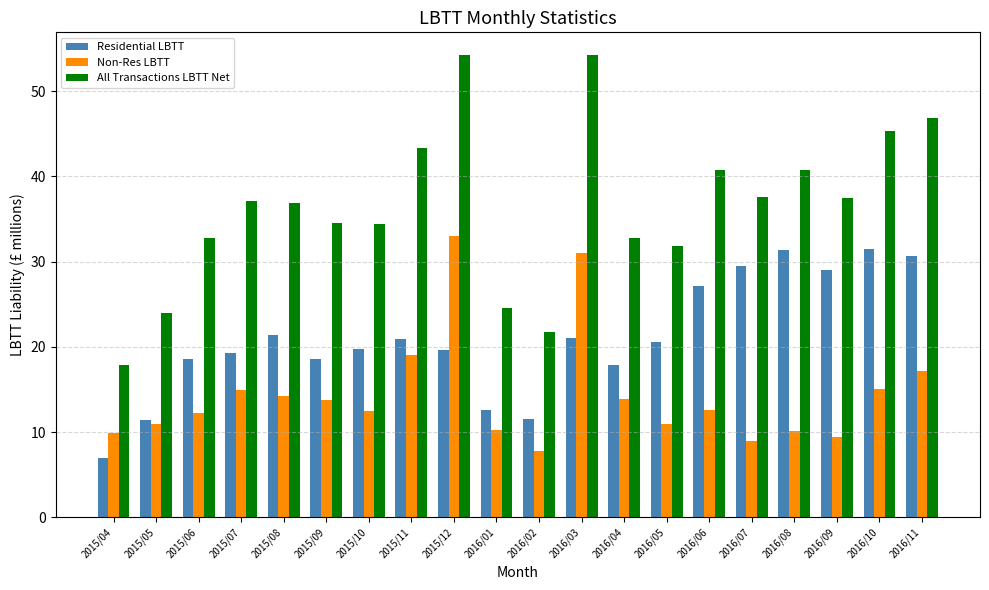

Rank the series by their average value, from lowest to highest.

Non-Res LBTT, Residential LBTT, All Transactions LBTT Net